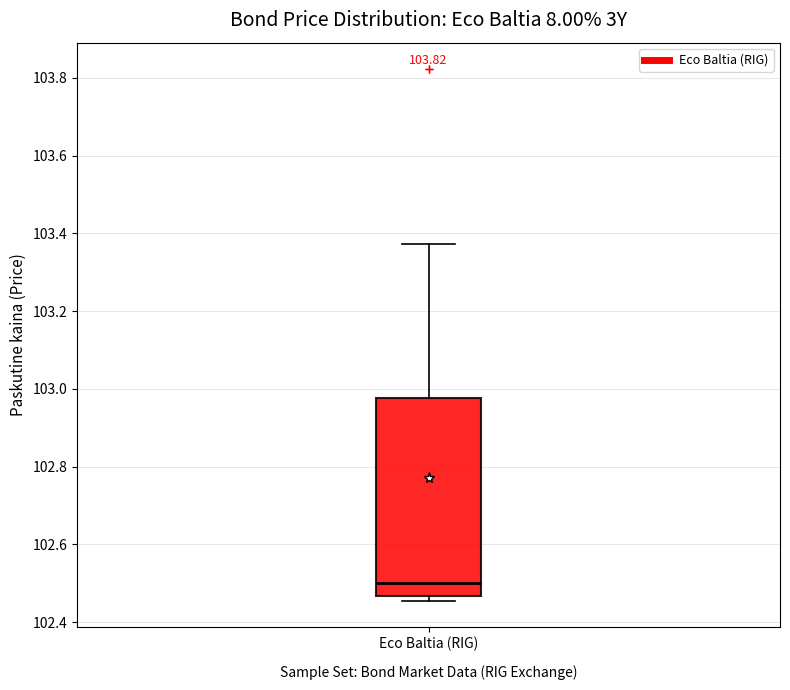

Where is the lower edge of the box for Eco Baltia (RIG) on the y-axis? The values are not printed on the chart, so give them approximately, as read against the axis.

102.46